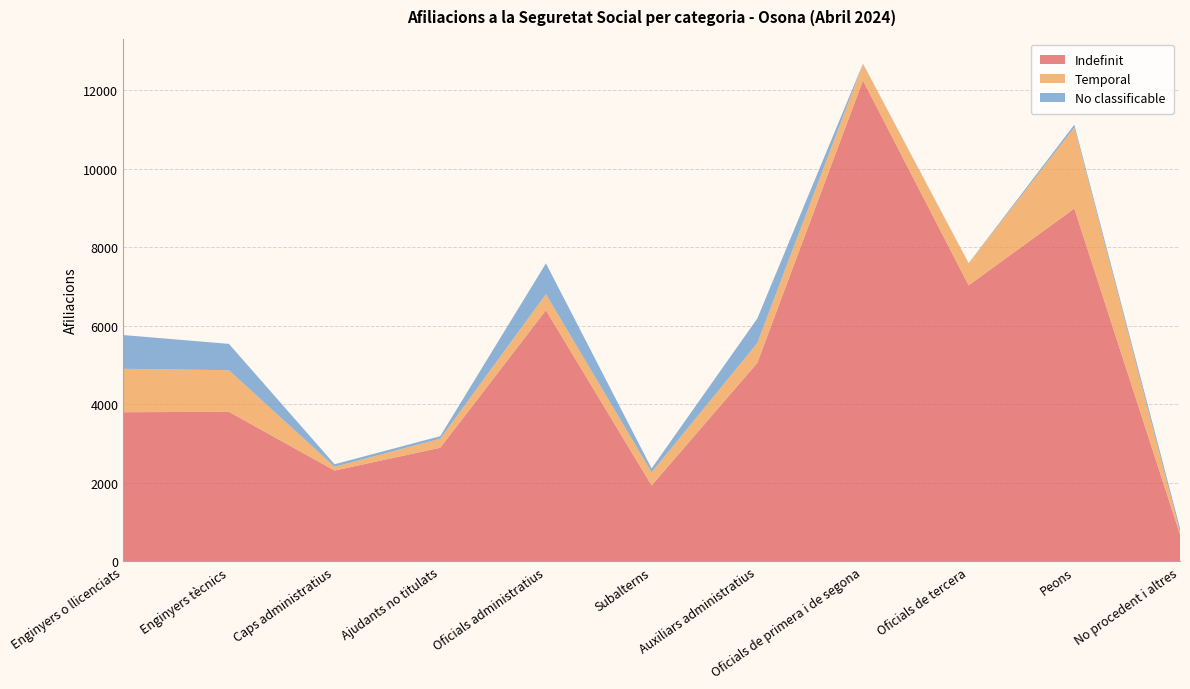

Reading right to left, what are all the values shown in this chart?

Indefinit: 685	8985	7030	12245	5055	1935	6395	2895	2315	3810	3800
Temporal: 60	2065	555	420	505	335	410	230	95	1060	1105
No classificable: 105	70	10	10	625	100	785	65	65	670	860